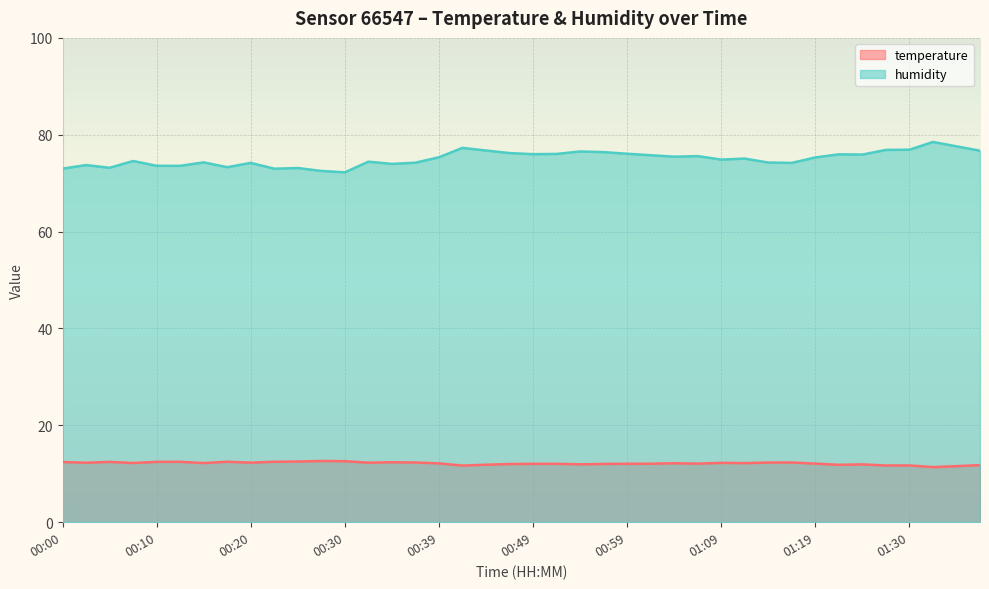

Which has a higher value, 00:47 or 01:19?

01:19